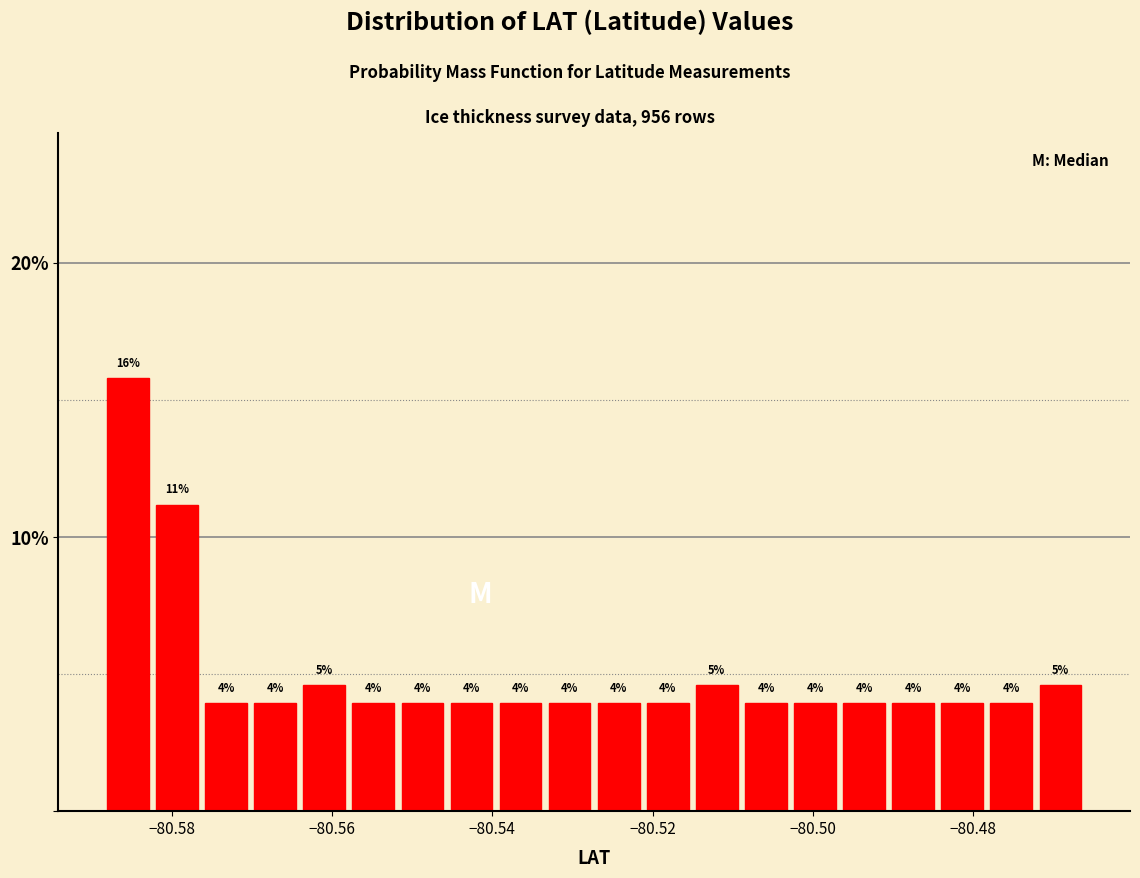

Around what value on the x-axis is the tallest bar? Give the approximate position of its centre, as read against the axis.

-80.586